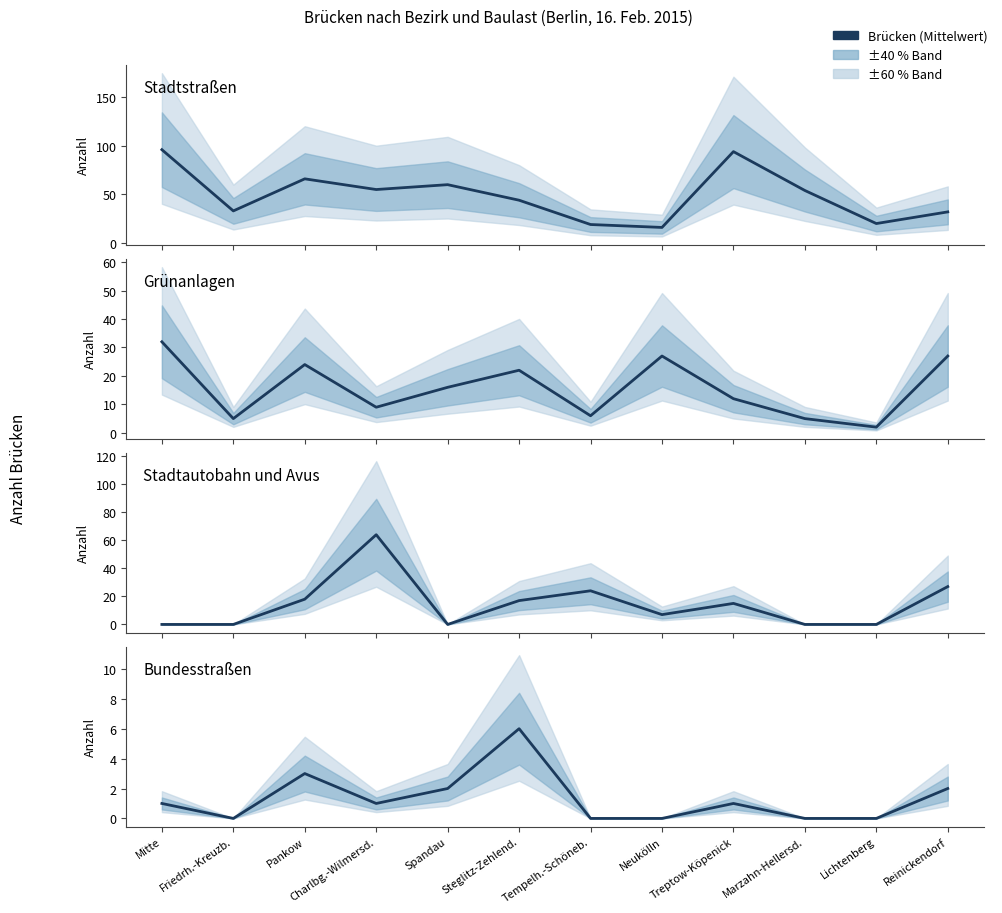

How many values in Bundesstraßen are above zero?

7